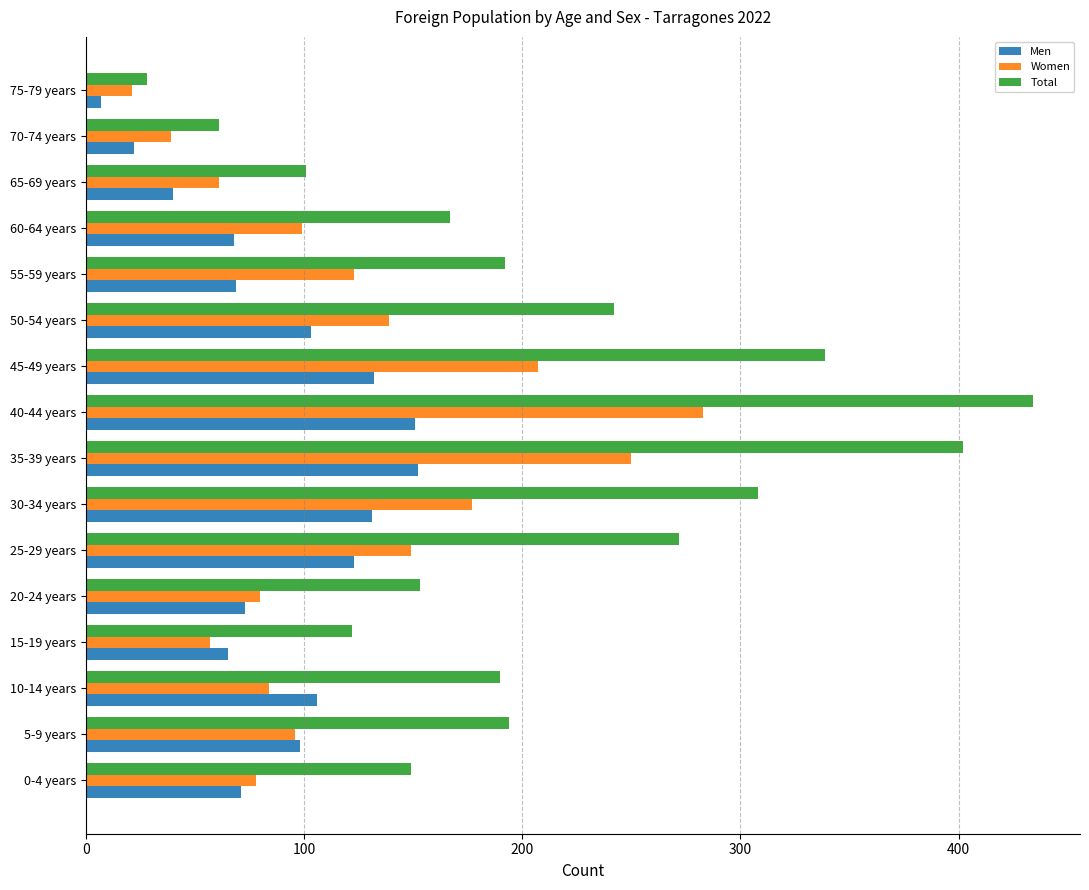

What is the spread (max minus min) of values at 0-4 years?

78